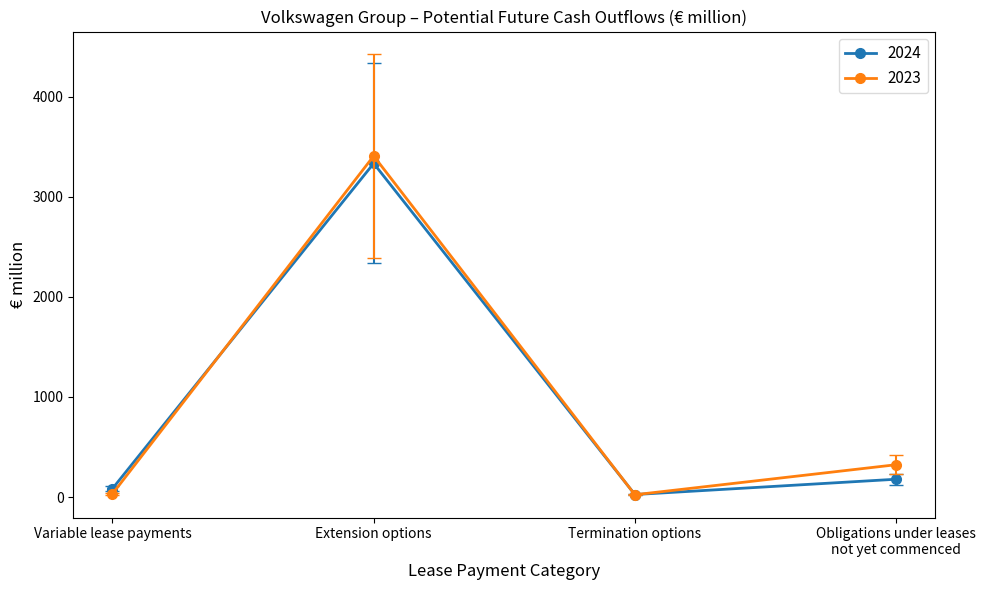

What is the label of the 4th point from the right?

Variable lease payments